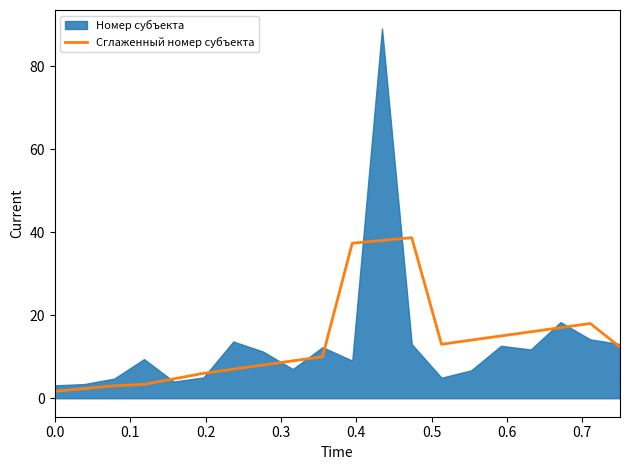

What is the maximum value for Сглаженный номер субъекта?

38.7